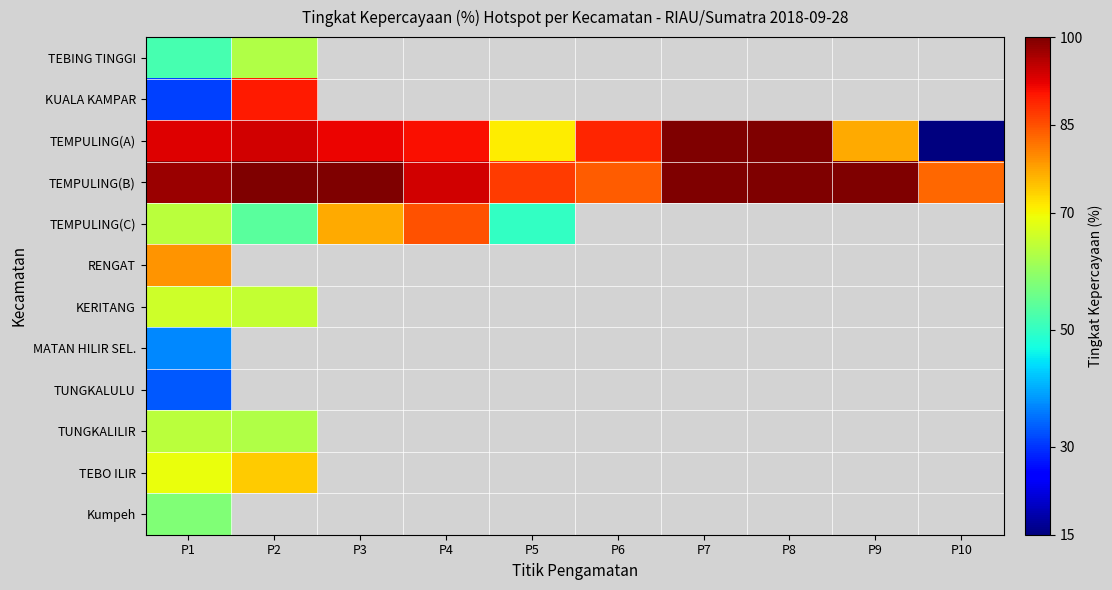

At which label is MATAN HILIR SEL. closest to 37?

P1